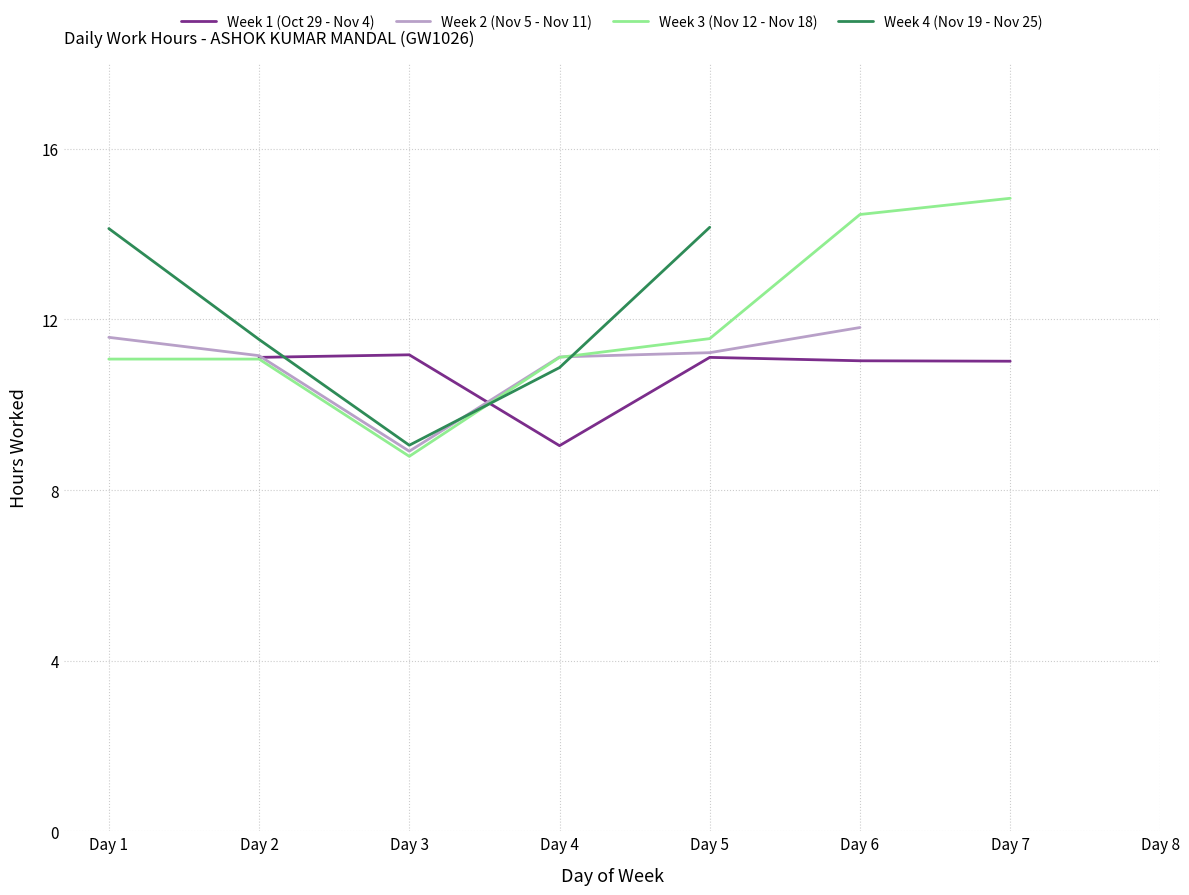

At which category is the sum across all series the highest?

Day 5